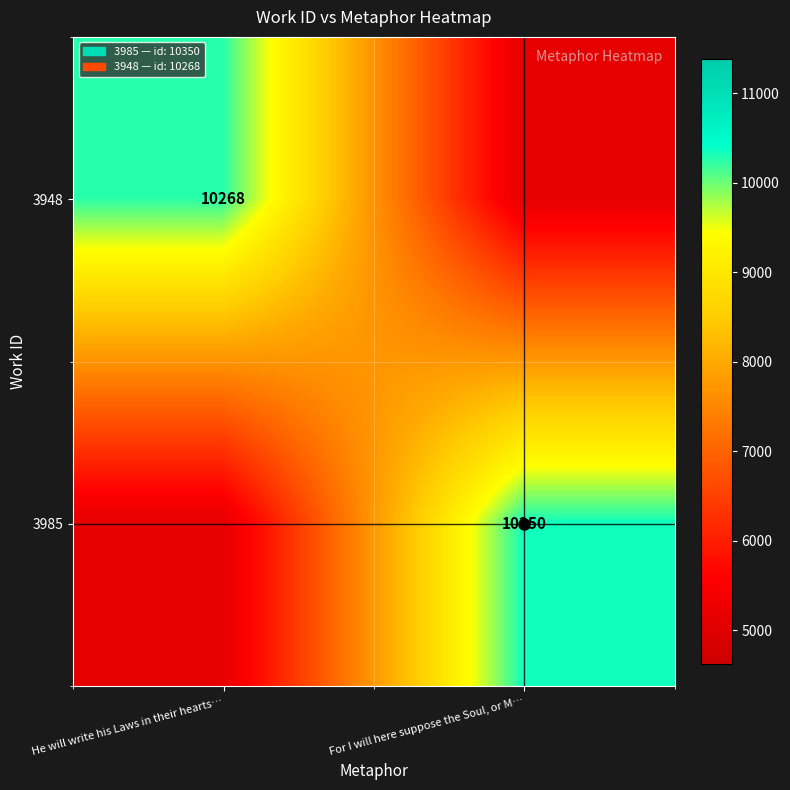

The value of 3985 at For I will here suppose the Soul, or M… is 6176. True or false?

False